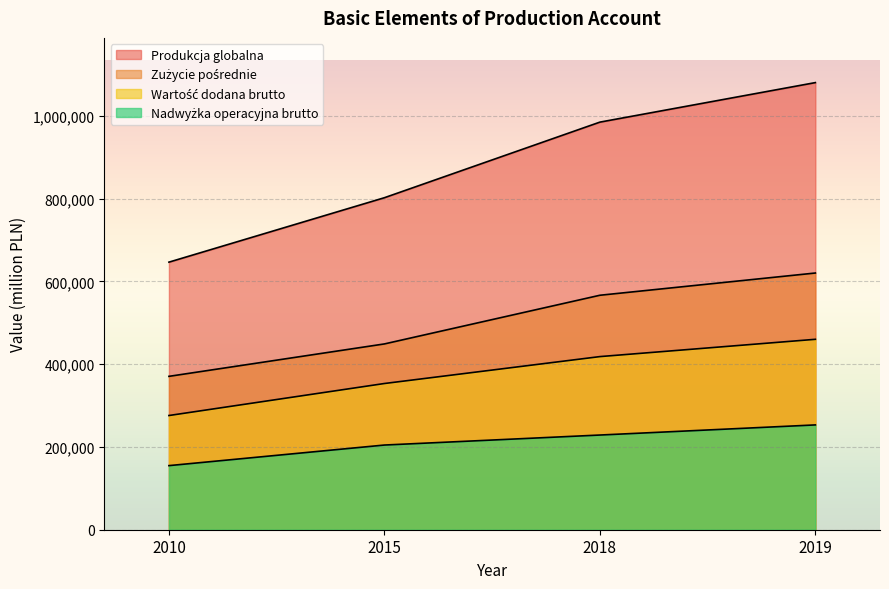

Count the Nadwyżka operacyjna brutto values in the range 204650 to 253285.

3